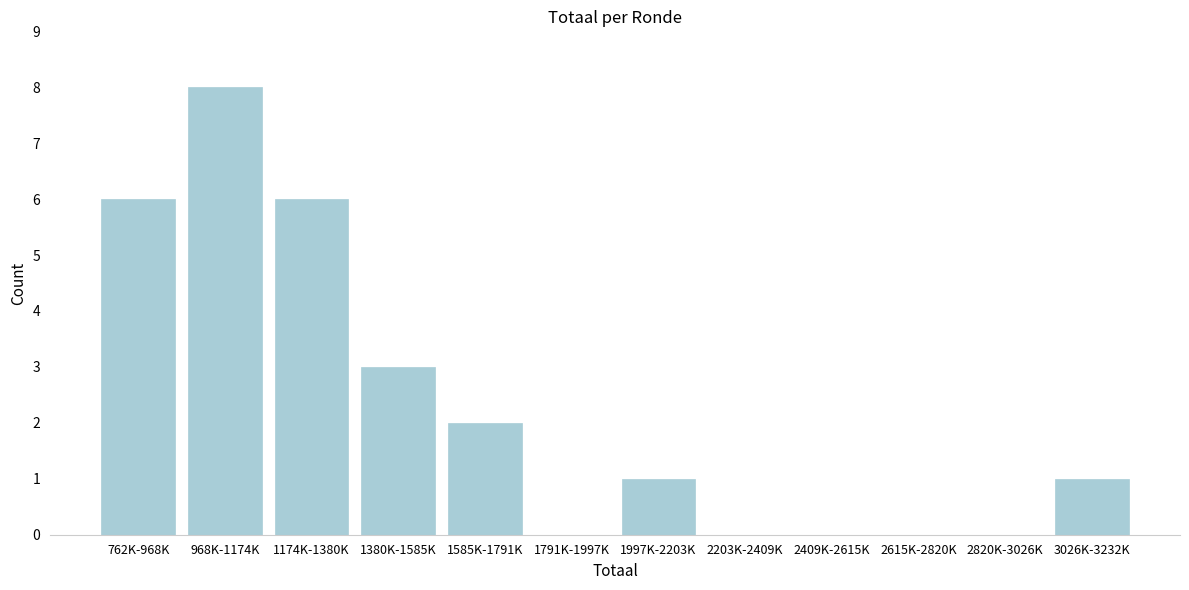

Reading left to right, list all the values displayed in this chart.

762K-968K=6	968K-1174K=8	1174K-1380K=6	1380K-1585K=3	1585K-1791K=2	1791K-1997K=0	1997K-2203K=1	2203K-2409K=0	2409K-2615K=0	2615K-2820K=0	2820K-3026K=0	3026K-3232K=1